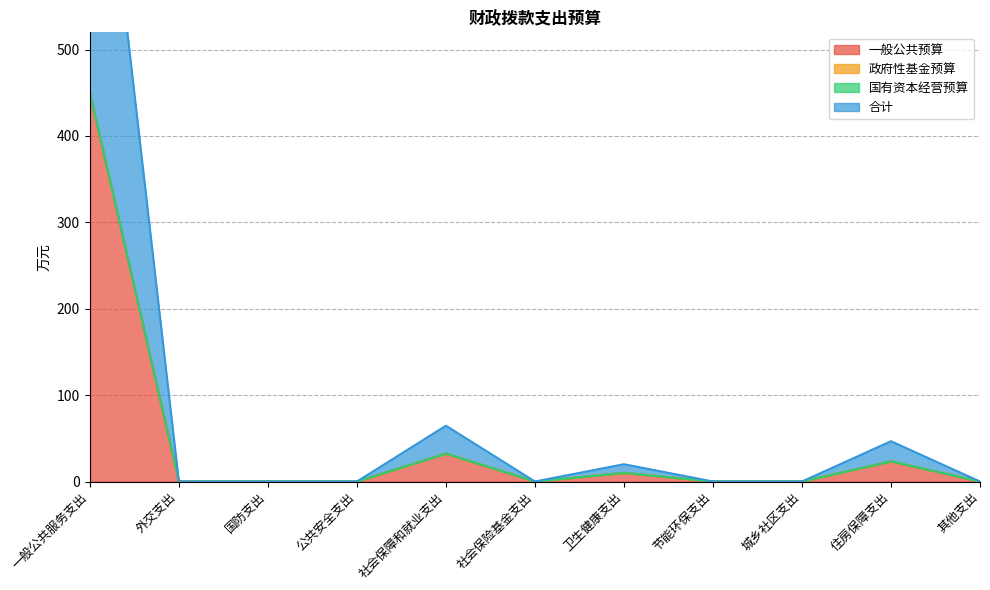

True or false: 合计 and 一般公共预算 intersect in this chart.

False